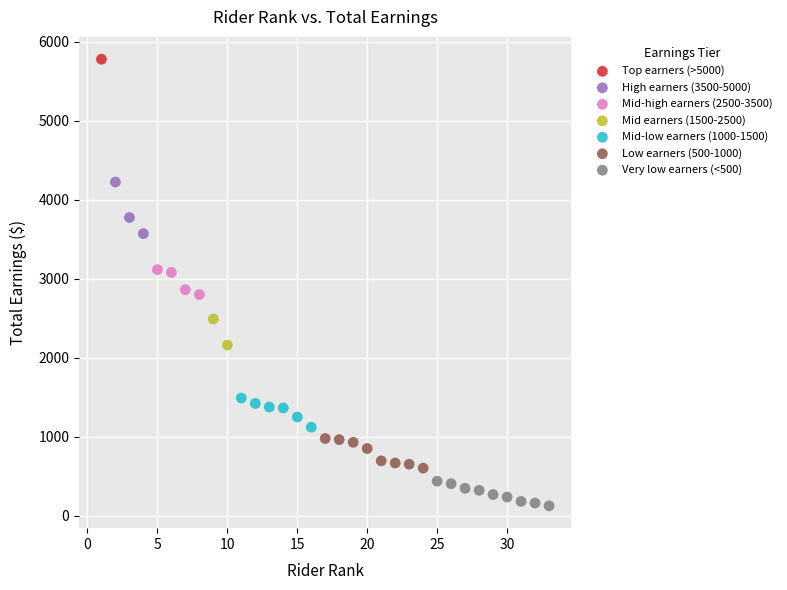

What are all the series names shown in the legend?

Top earners (>5000), High earners (3500-5000), Mid-high earners (2500-3500), Mid earners (1500-2500), Mid-low earners (1000-1500), Low earners (500-1000), Very low earners (<500)